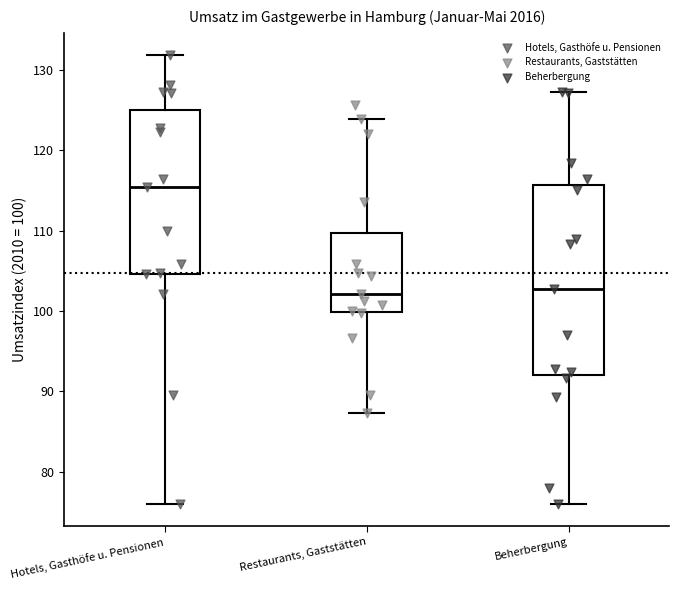

Reading left to right, transcribe this box plot: for each box, give where its median line is, the range the box spans, and where its two whiskers end, as read against the y-axis. The values are not printed on the chart, so give them approximately, as read against the axis.

Hotels, Gasthöfe u. Pensionen: median 115, box 105 to 125, whiskers 76 to 132
Restaurants, Gaststätten: median 102, box 100 to 110, whiskers 87 to 124
Beherbergung: median 103, box 92 to 116, whiskers 76 to 127